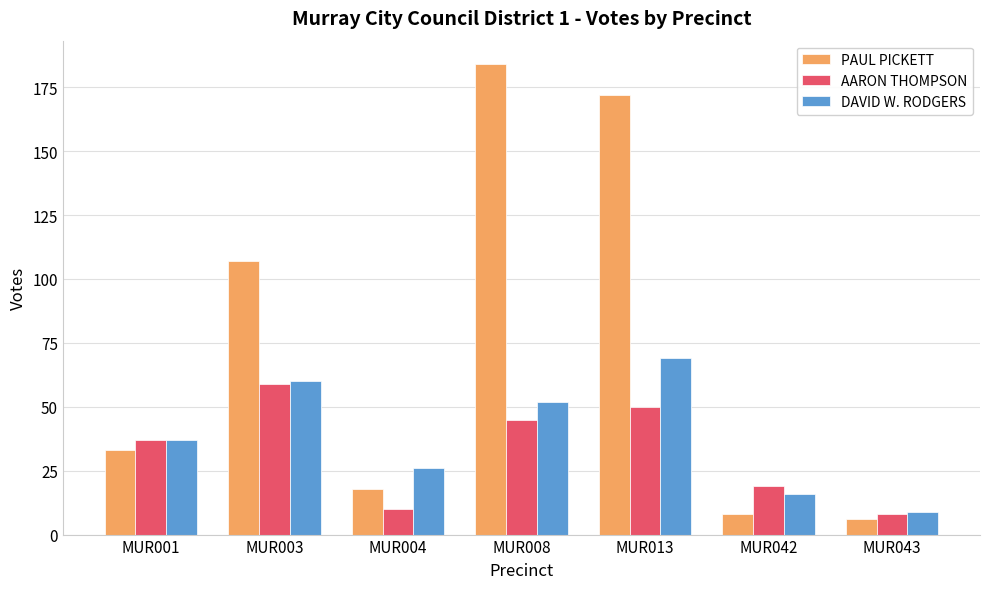

What is the maximum value for AARON THOMPSON?

59